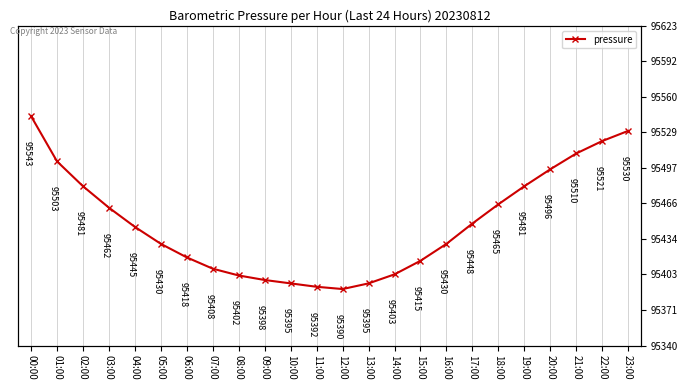

True or false: there are more than 2 points higher than both neighbors.

False